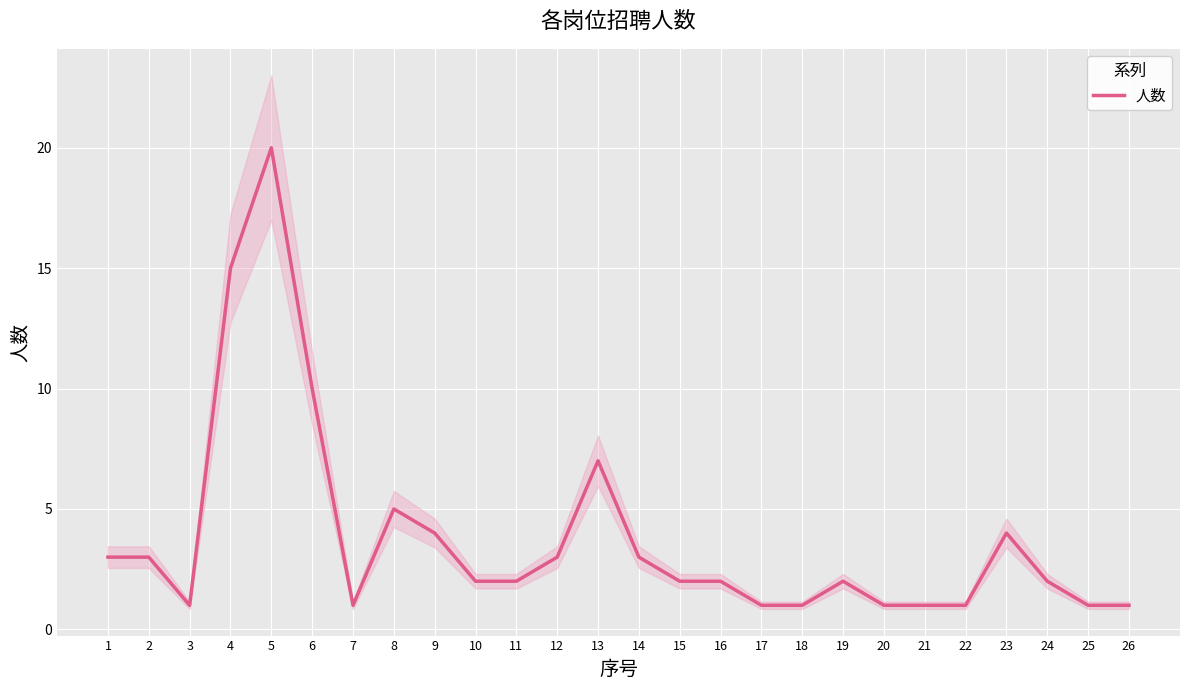

How many points are higher than both their immediate neighbors (excluding endpoints)?

5